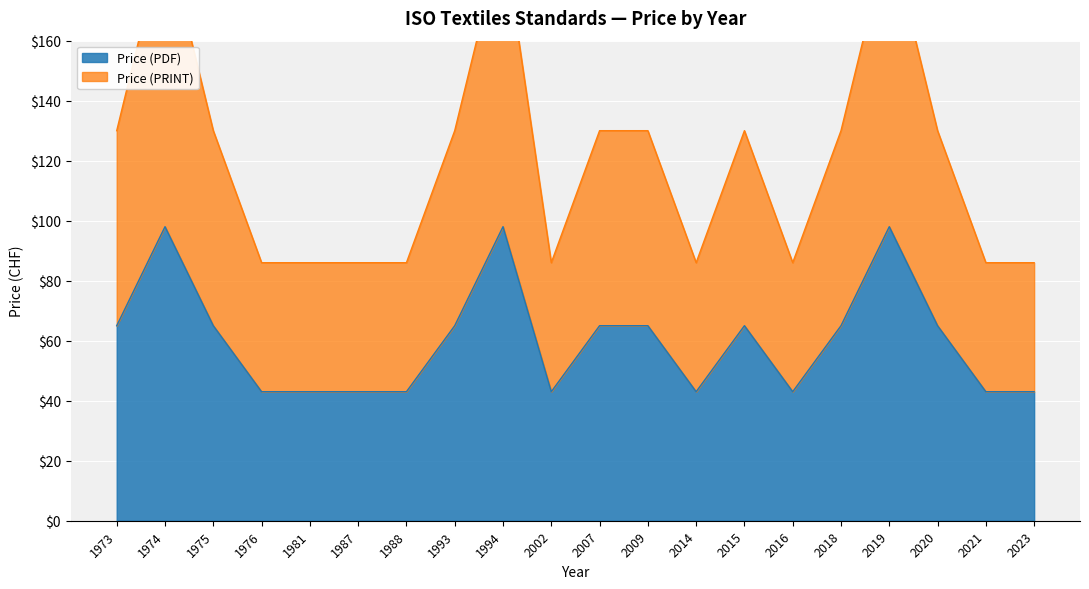

Which category has the highest value in the Price (PDF) series?

1974